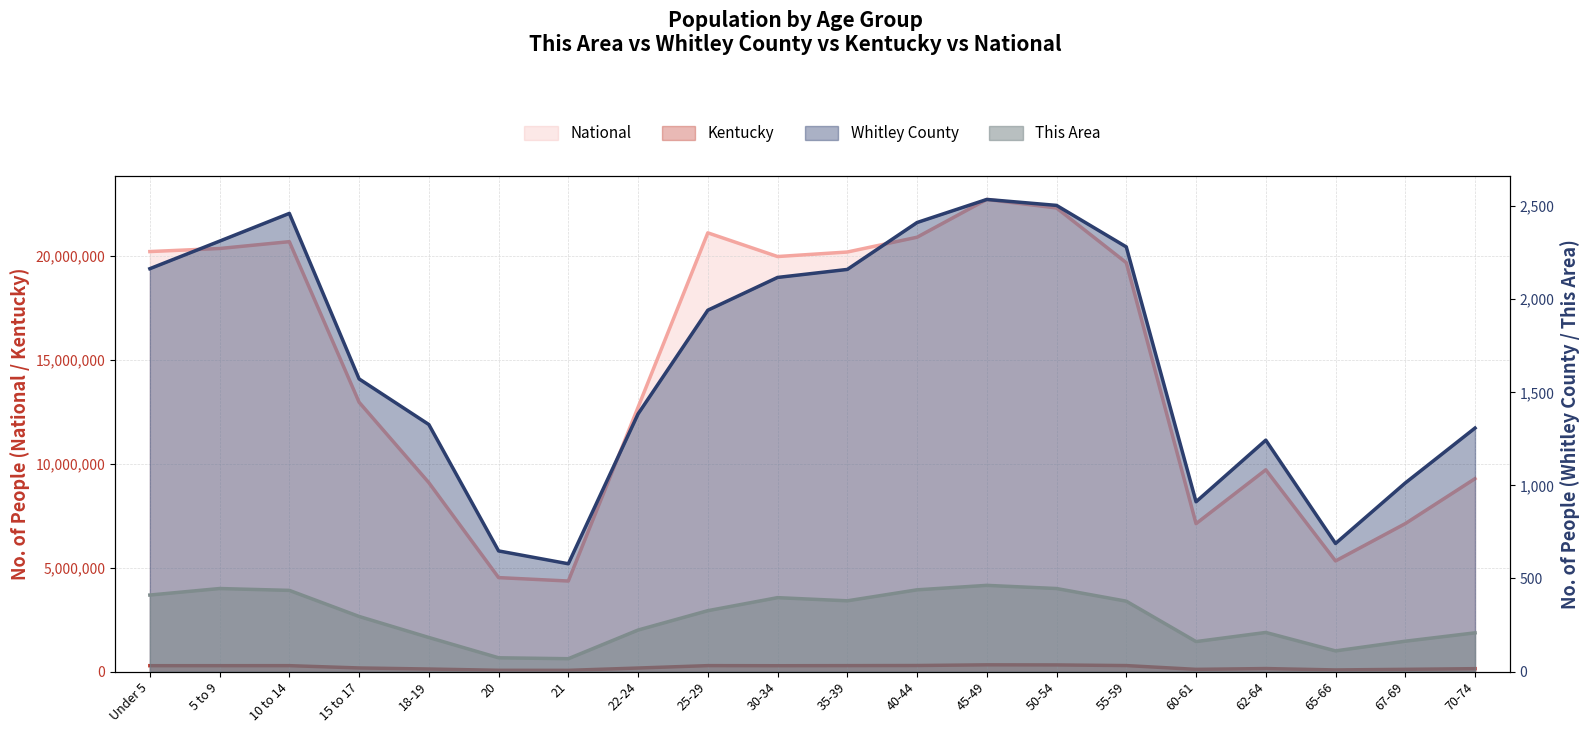

List the labels in order of This Area value, smallest first.

21, 20, 65-66, 60-61, 67-69, 18-19, 70-74, 62-64, 22-24, 15 to 17, 25-29, 55-59, 35-39, 30-34, Under 5, 10 to 14, 40-44, 5 to 9, 50-54, 45-49